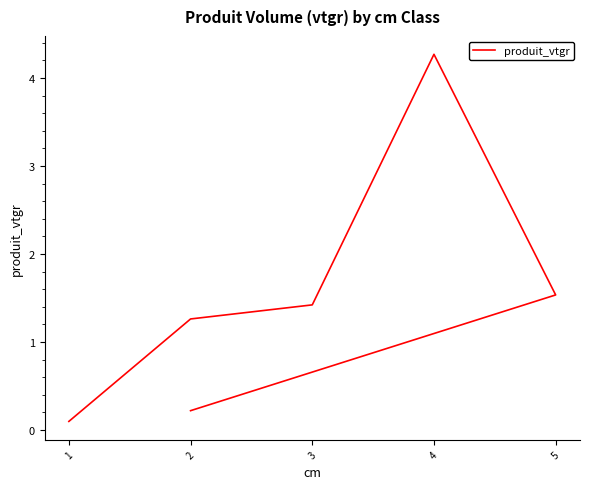

What is the ratio of the value at 5 to the value at 2?

1.2